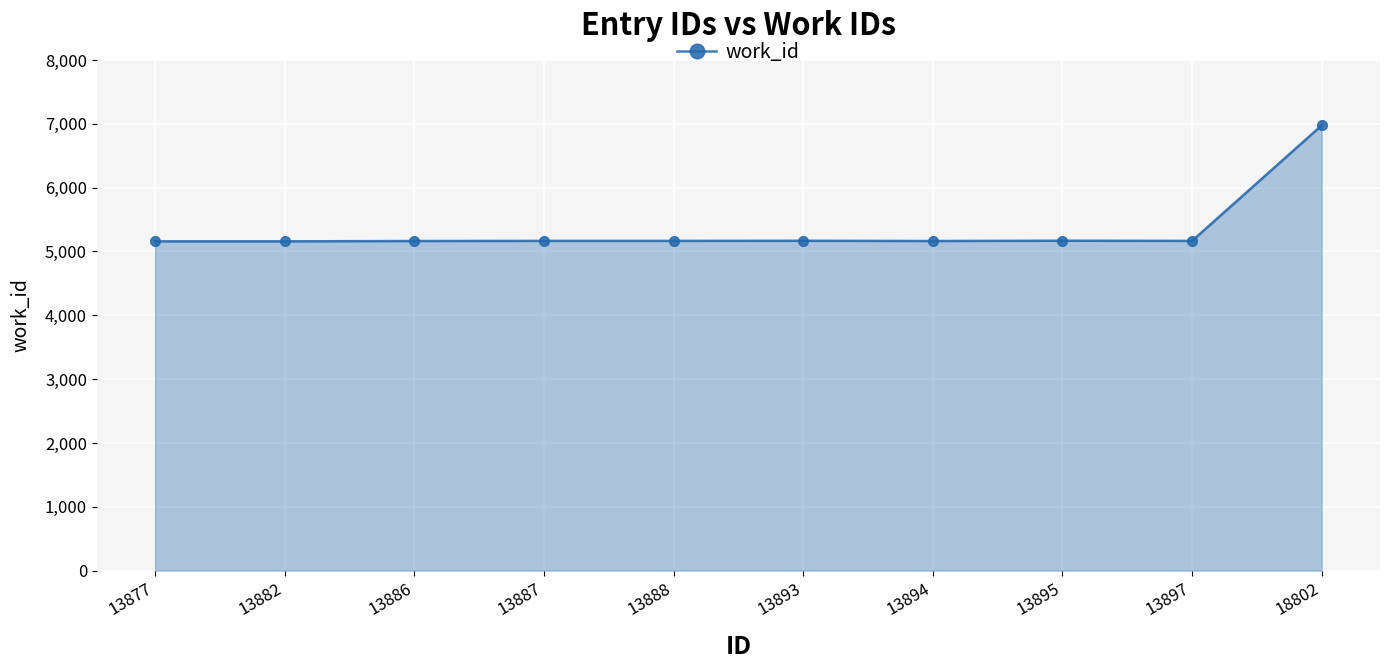

The value at 13882 is 8652. True or false?

False